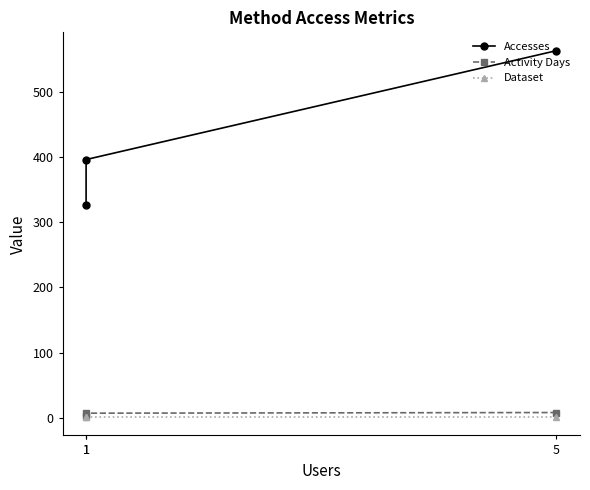

What are all the series names shown in the legend?

Accesses, Activity Days, Dataset